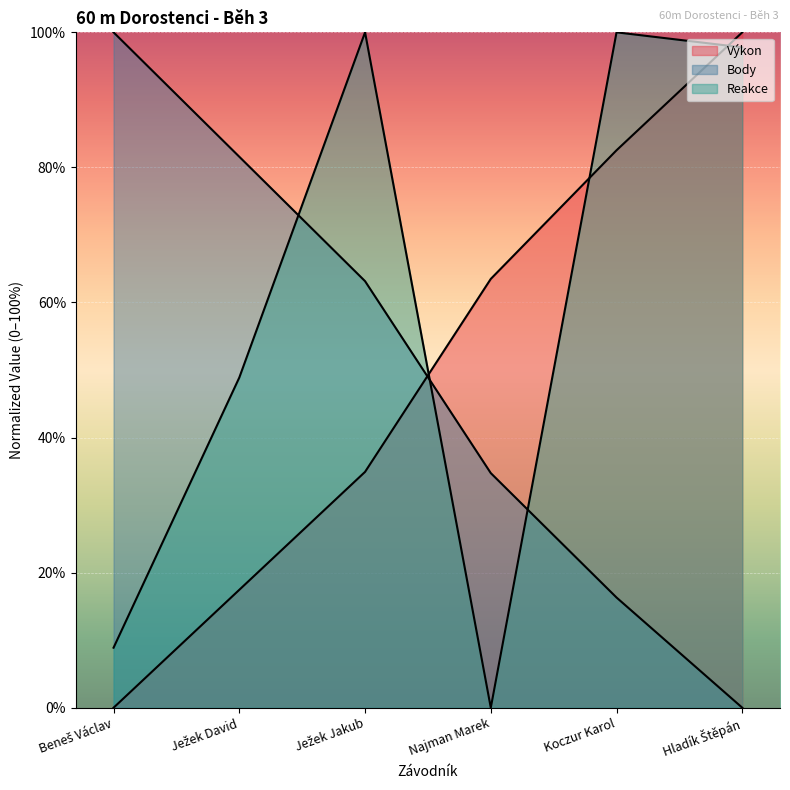

At which label is Reakce closest to 50?

Ježek David